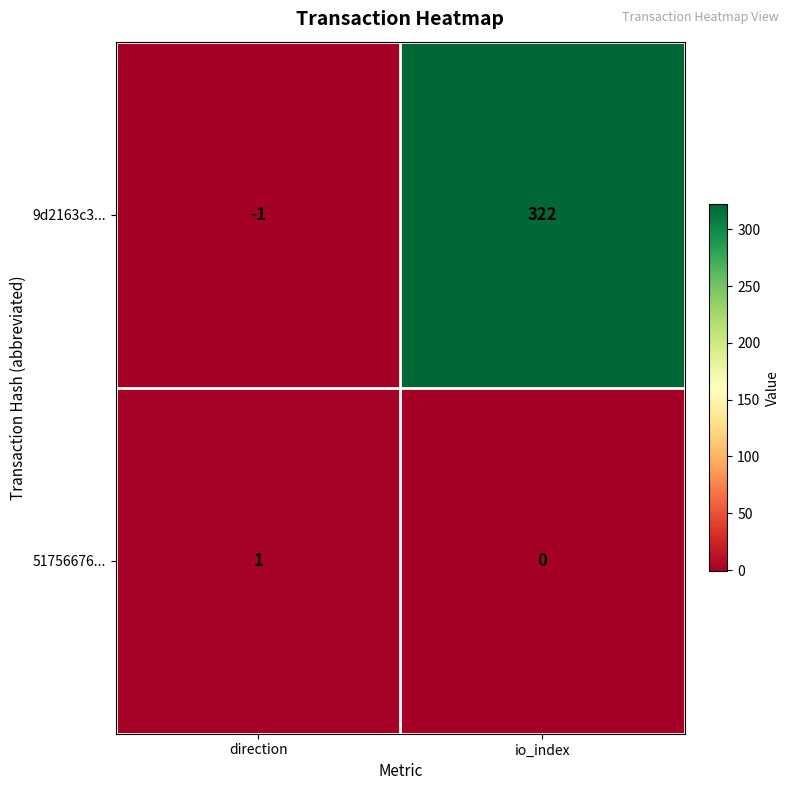

How many values in the 51756676... series are below 1?

1